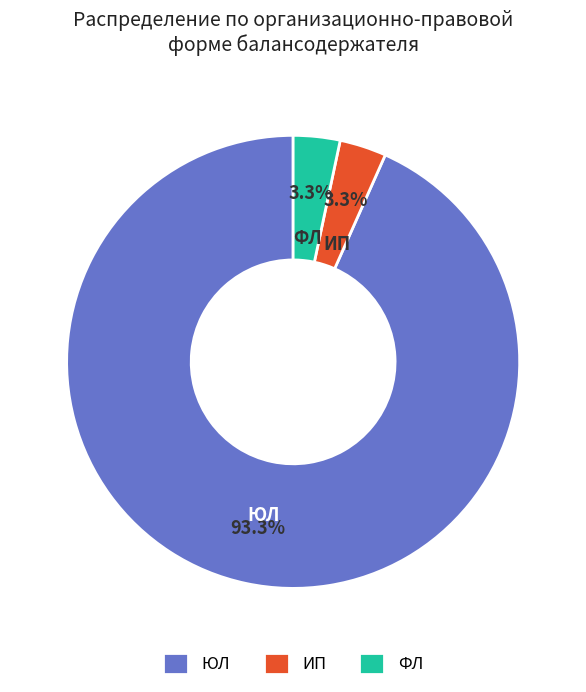

What is the largest slice in the pie chart?

ЮЛ